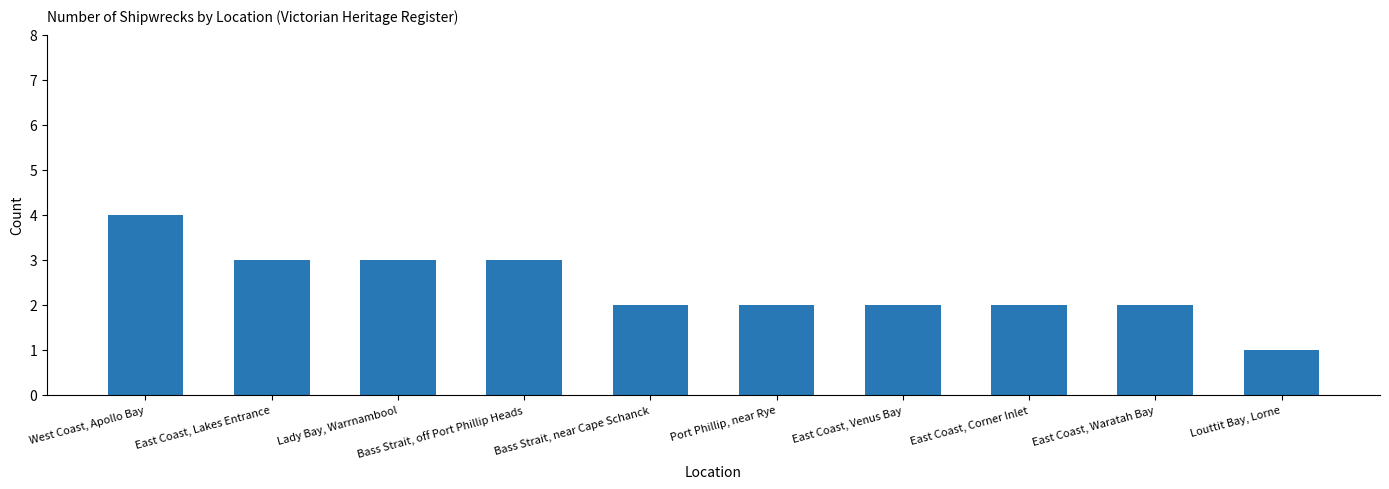

The chart shows a value of 4 at East Coast, Waratah Bay. True or false?

False